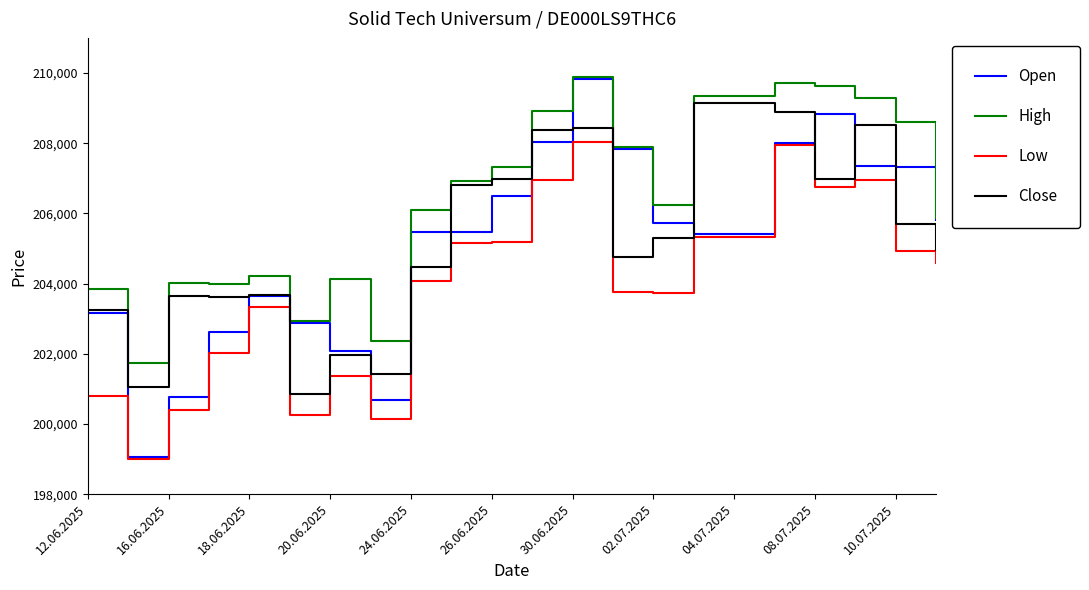

True or false: Low and High cross at least once.

False